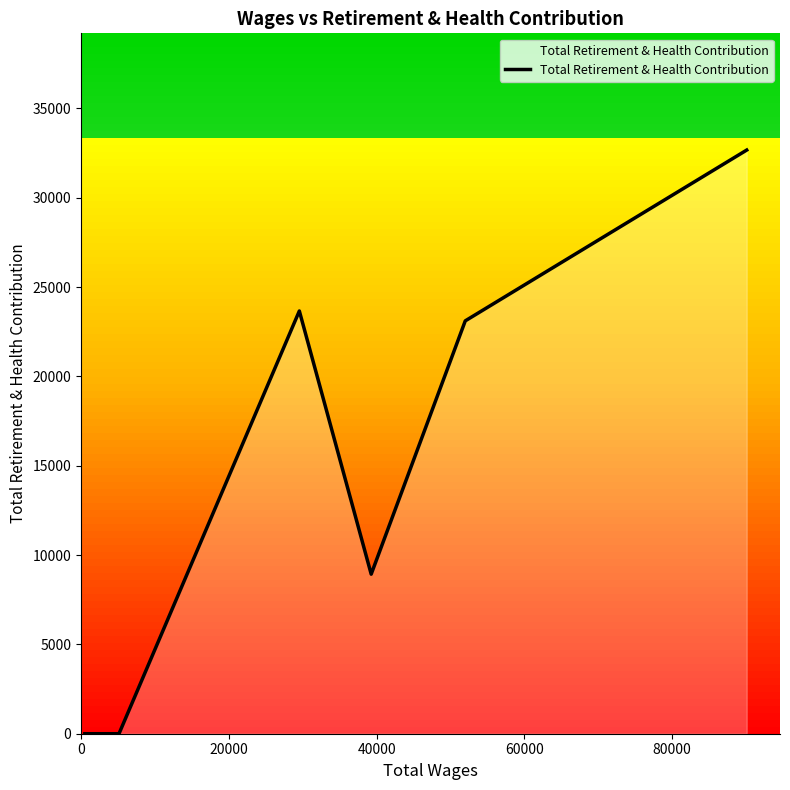

What is the difference between the maximum and second lowest values?

32665